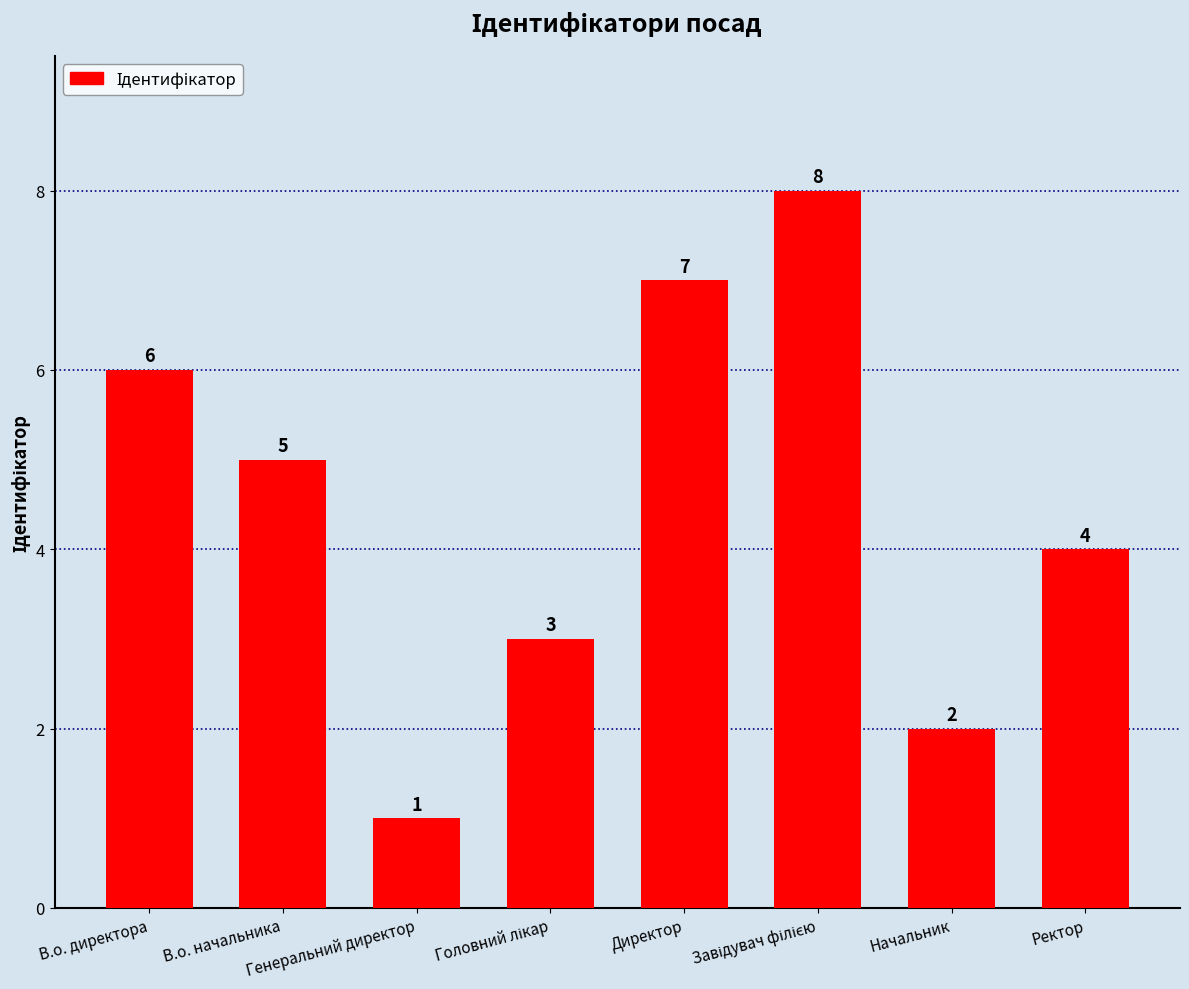

What is the greatest value displayed?

8